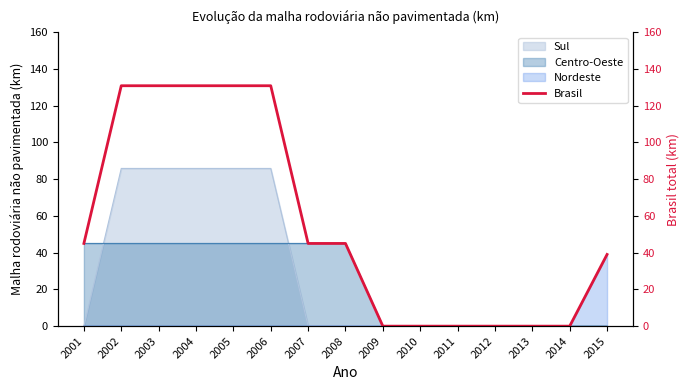

What is the sum of all values?

828.0